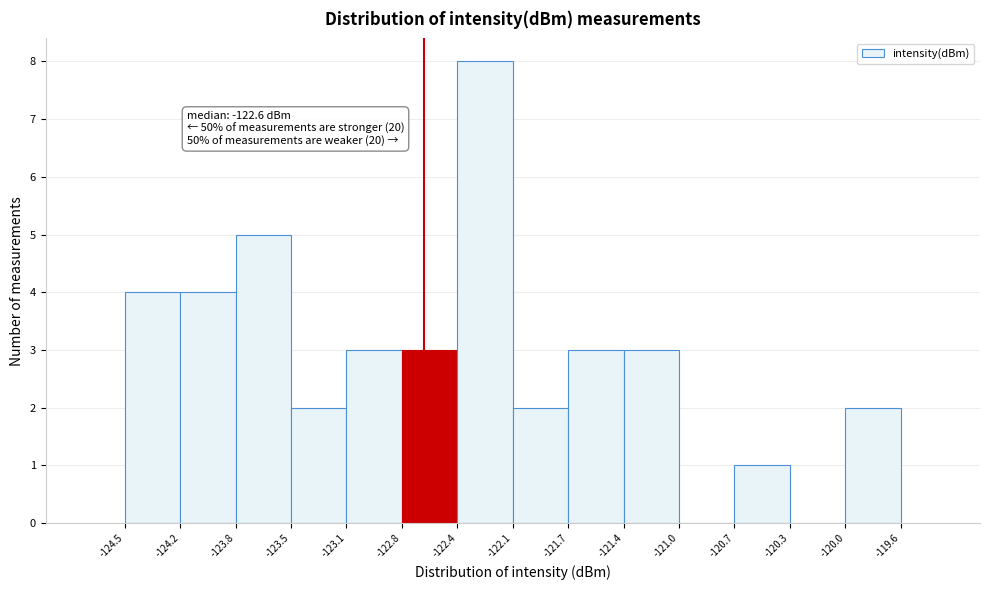

Over which range of the x-axis is the bar tallest?

-122.4 to -122.1